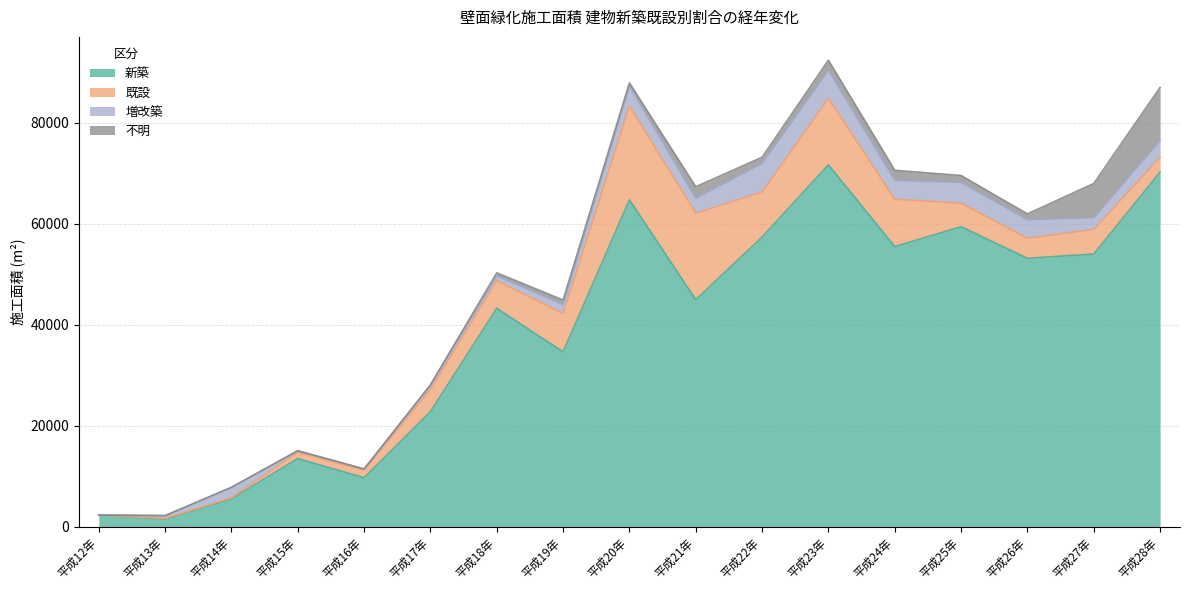

Is the value of 新築 at 平成18年 greater than the value of 増改築 at 平成21年?

Yes